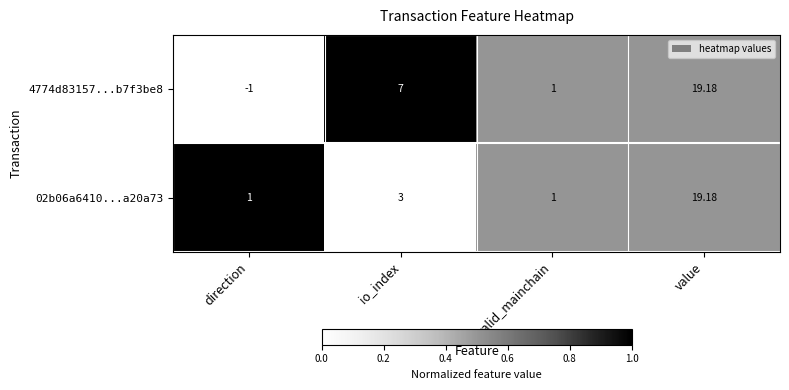

Which series has the widest spread of values?

4774d83157...b7f3be8